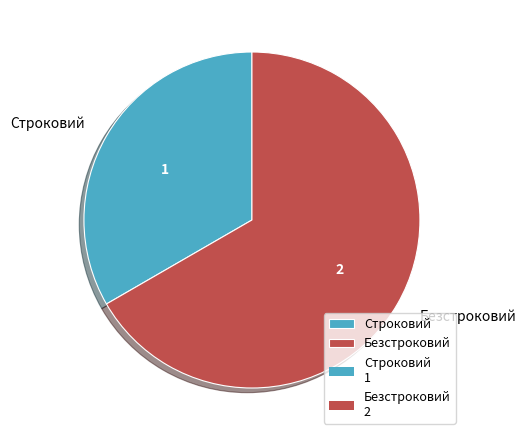

Which has a higher value, Безстроковий or Строковий?

Безстроковий